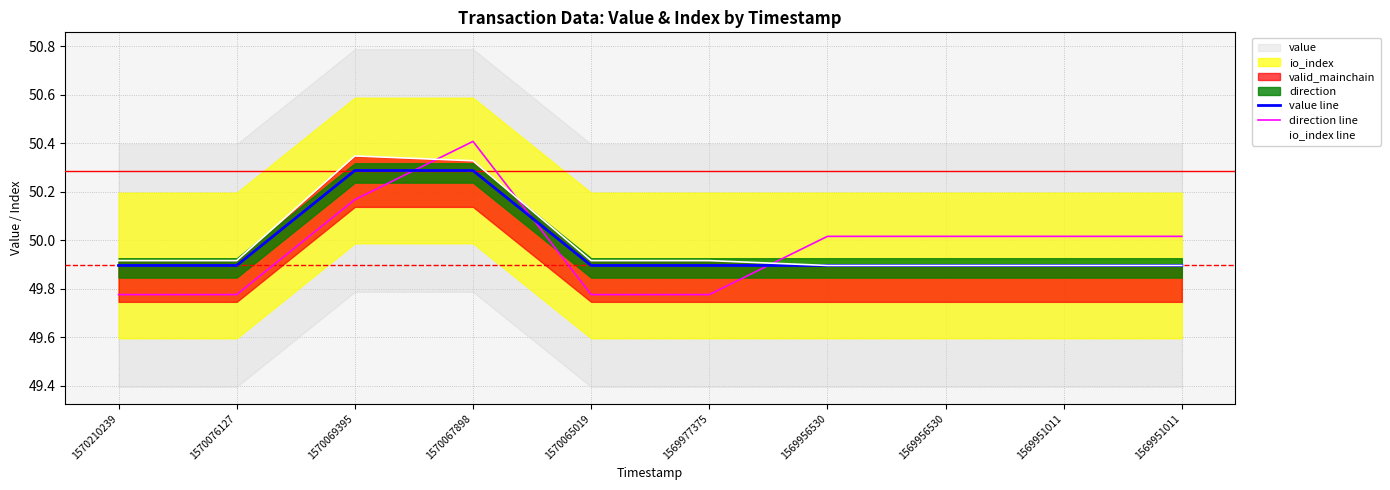

List the labels in order of direction line value, smallest first.

1570210239, 1570076127, 1570065019, 1569977375, 1569956530, 1569956530, 1569951011, 1569951011, 1570069395, 1570067898